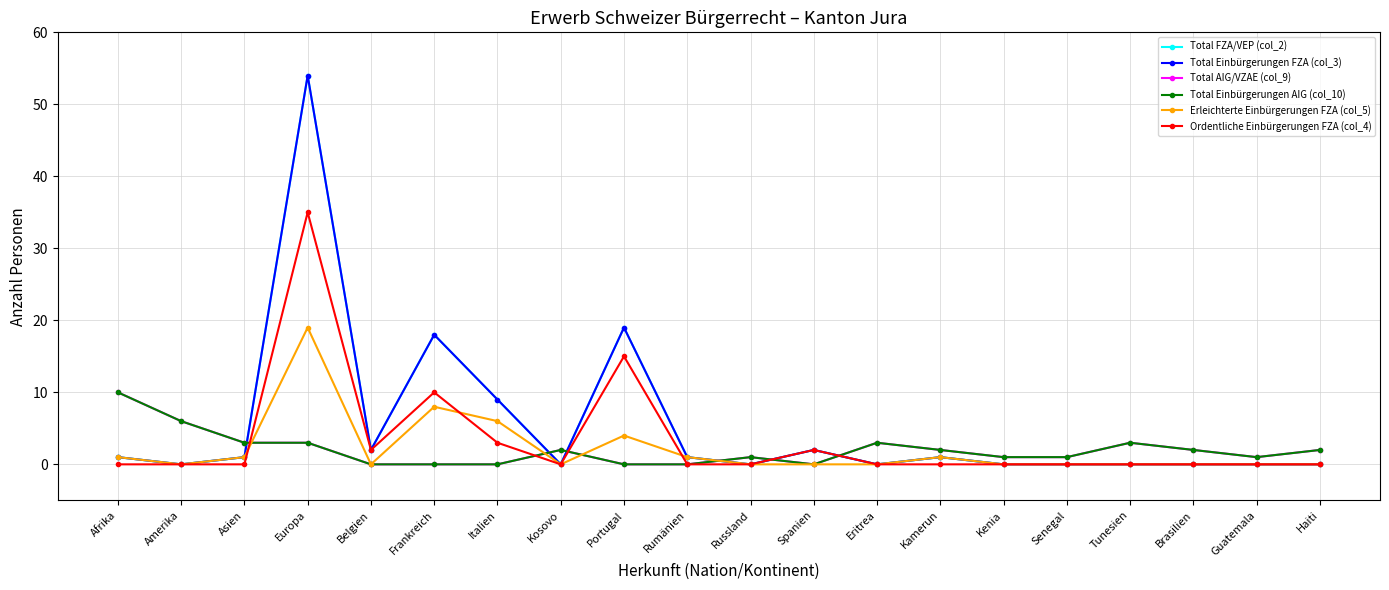

Does the chart have visible grid lines?

Yes